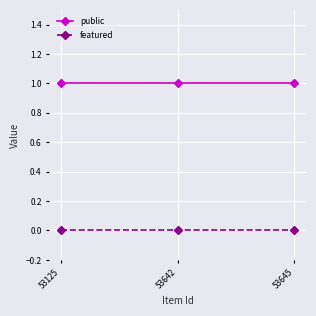

Which series has the largest total across all categories?

public